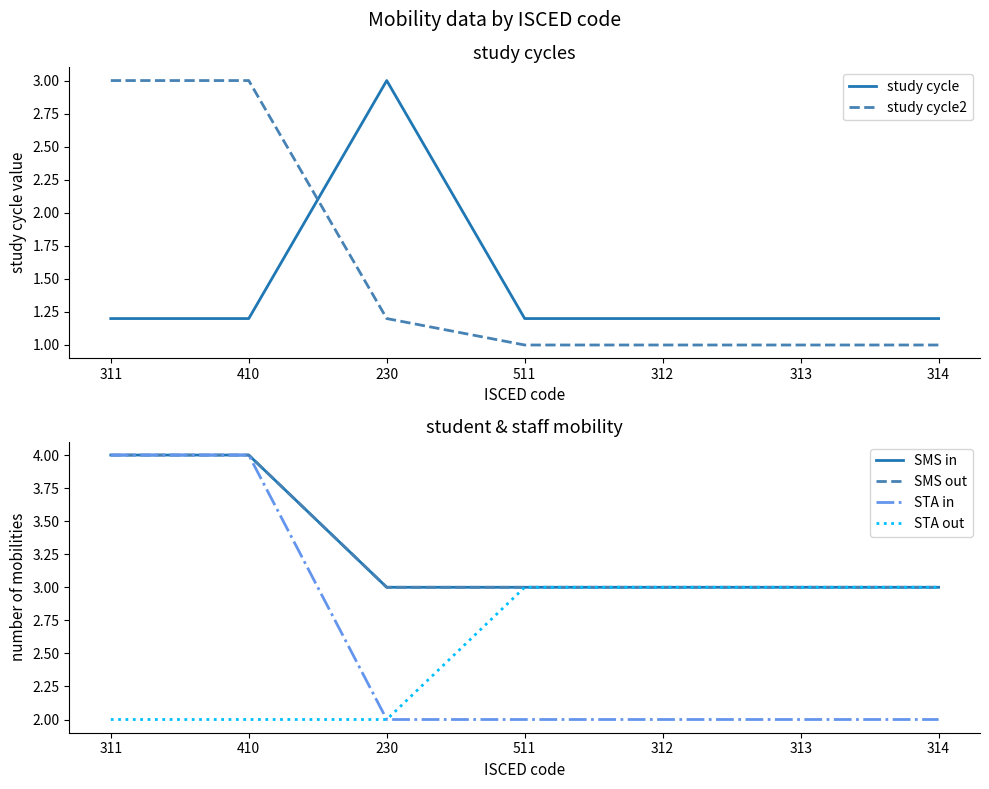

True or false: STA in has more than 2 interior local peaks.

False